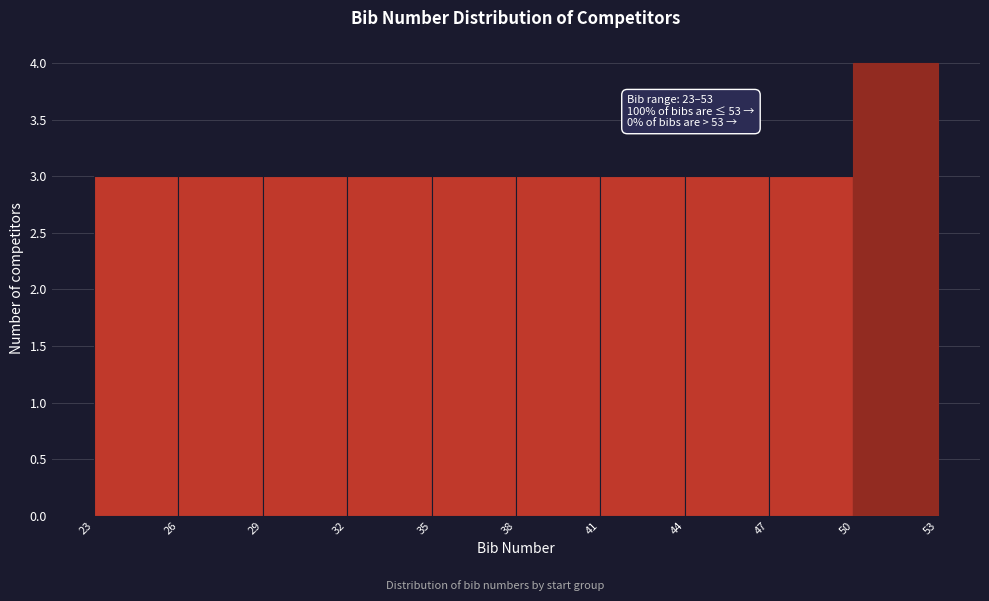

Which range on the x-axis has the tallest bar?

50 to 53